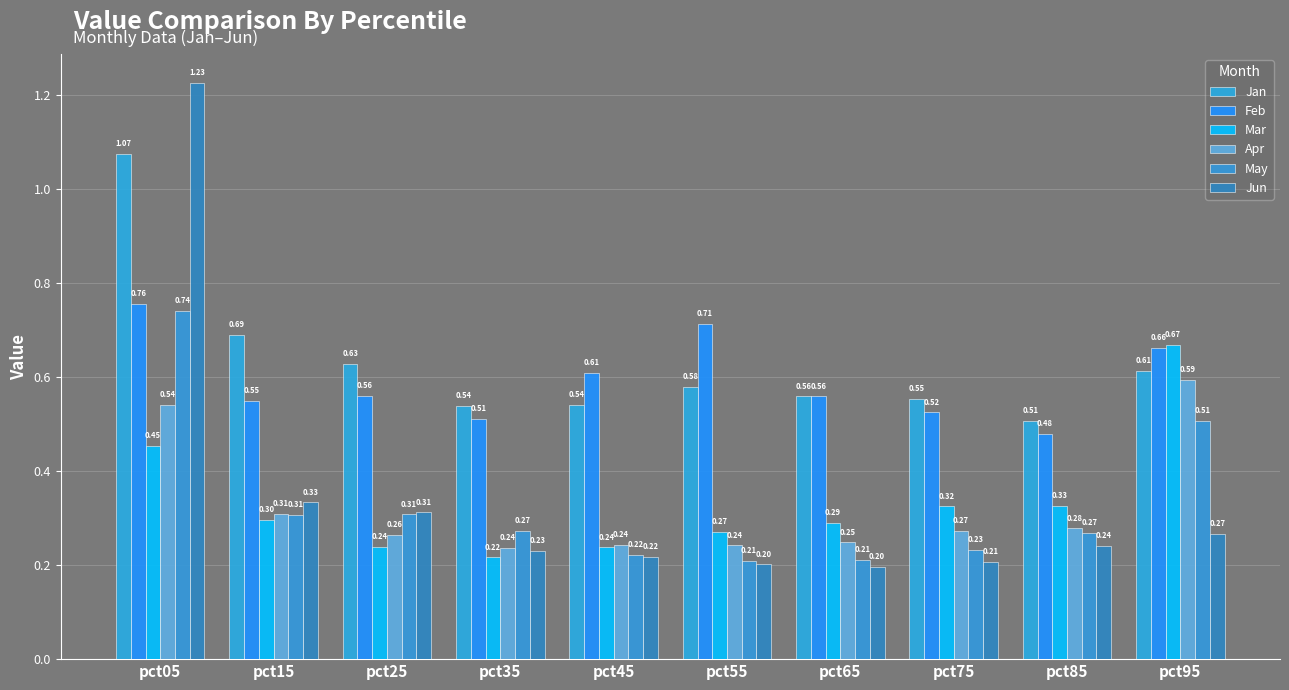

At pct35, list the series in order from smallest to largest.

Mar, Jun, Apr, May, Feb, Jan